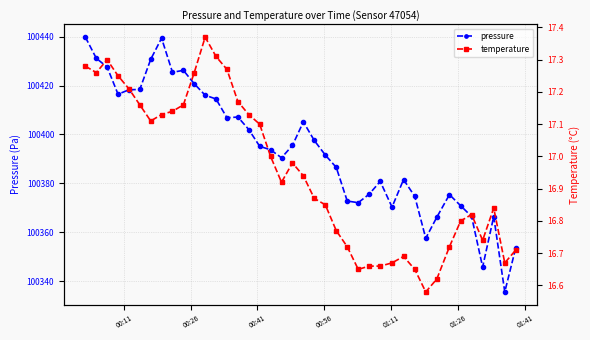

True or false: pressure and temperature cross at least once.

False